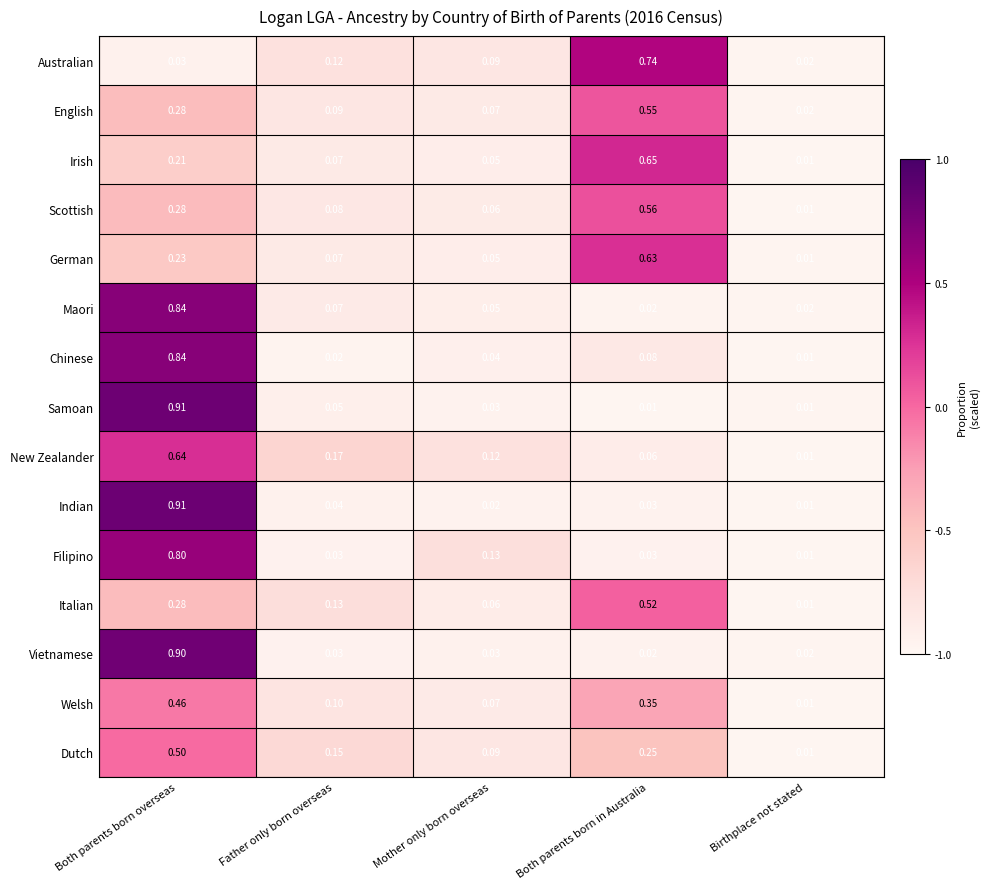

What is the total value across all series at Mother only born overseas?

1.0